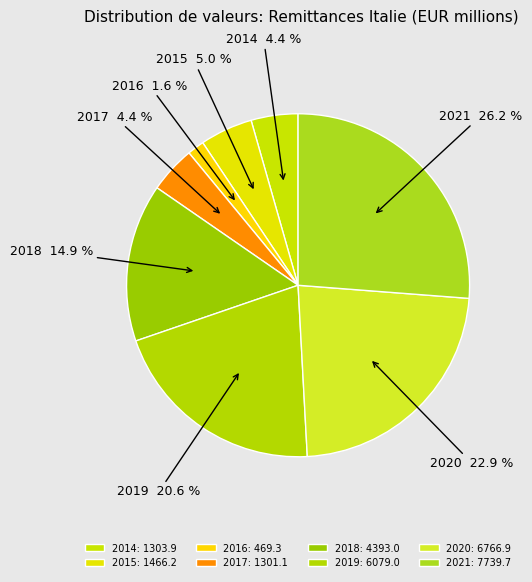

Is 2019 the majority of the pie?

No